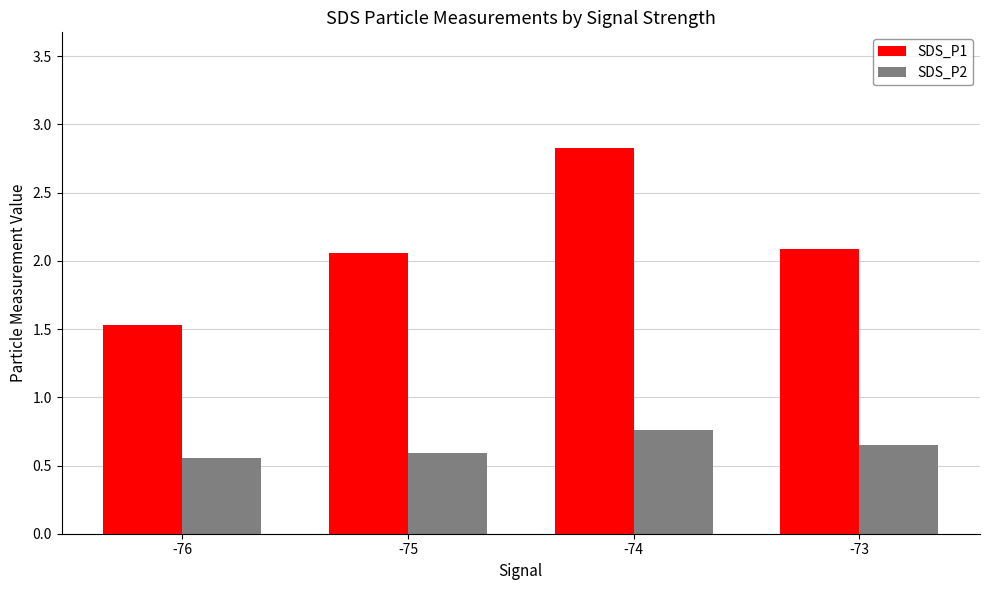

Which category has the highest value across all series?

-74